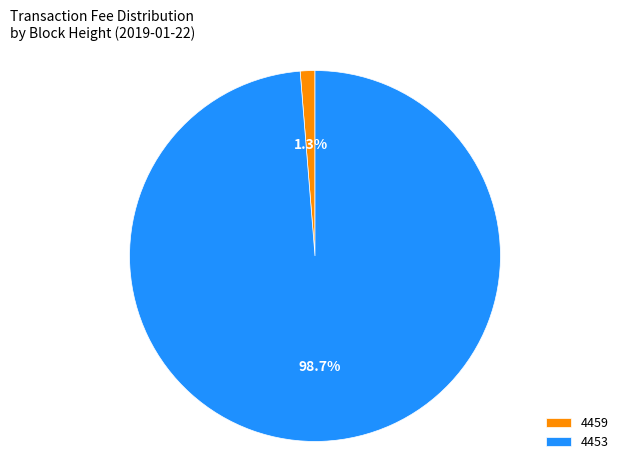

What is the total percentage of 4459 and 4453?

100.0%